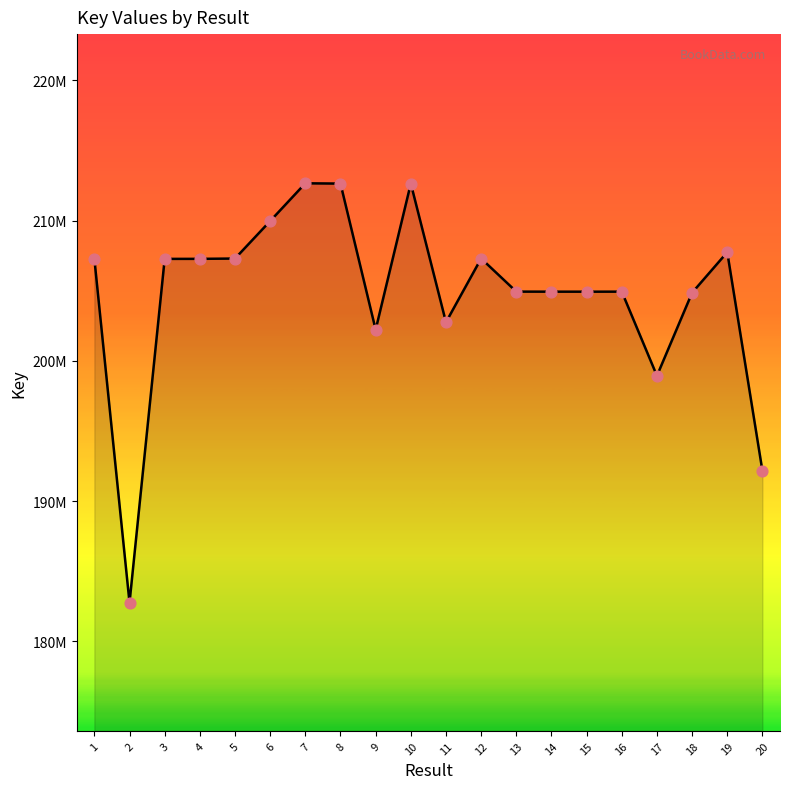

Approximately how many times larger is the value at 18 compared to 7?

1.0